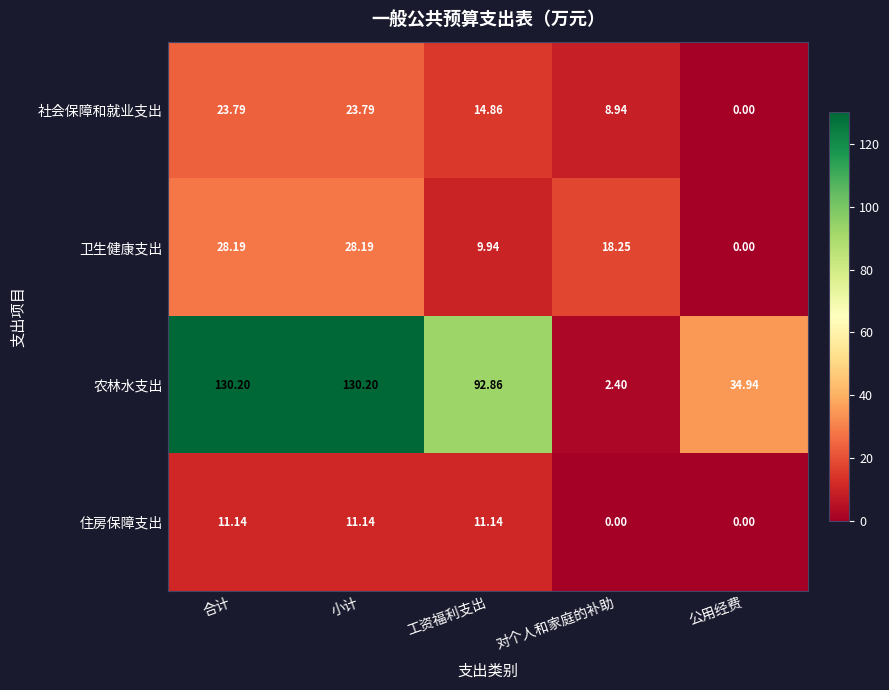

Count the number of data series in this chart.

4